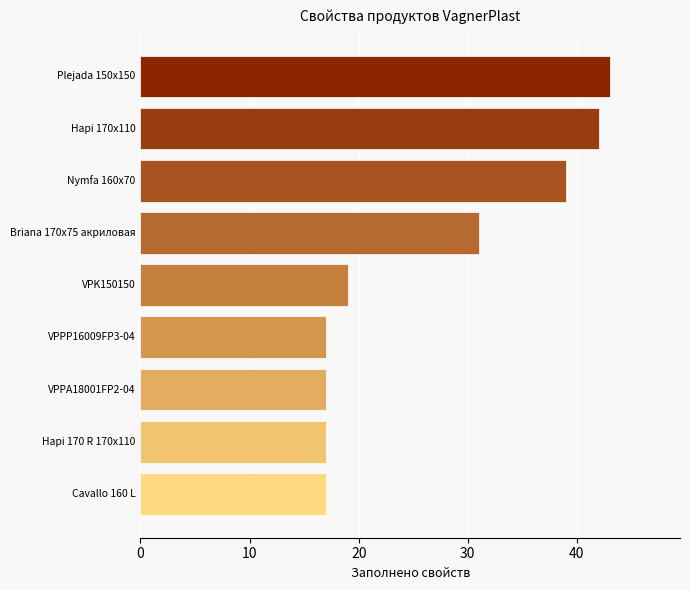

The value at Briana 170x75 акриловая is 43. True or false?

False